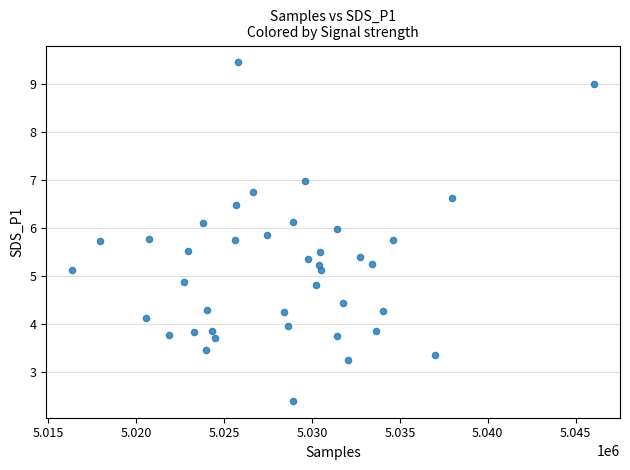

What is the range of X values (max minus min)?

29680.0